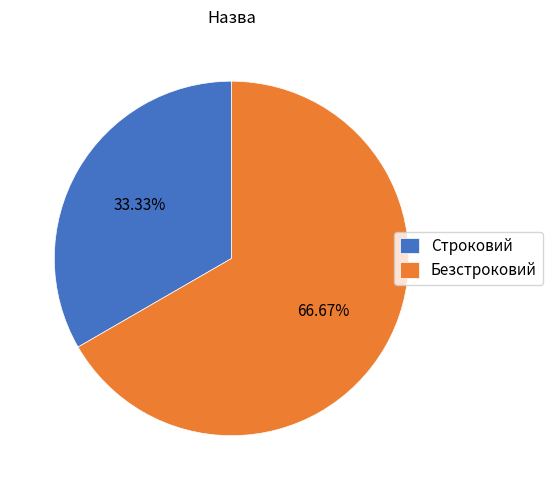

What is the ratio of the value at Строковий to the value at Безстроковий?

0.5